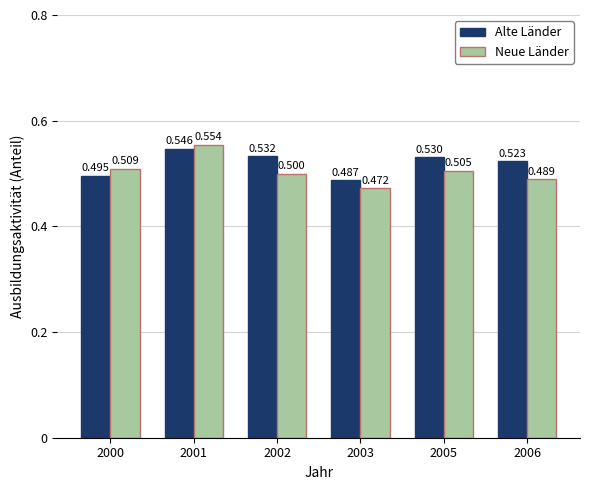

Which series has the widest spread of values?

Neue Länder